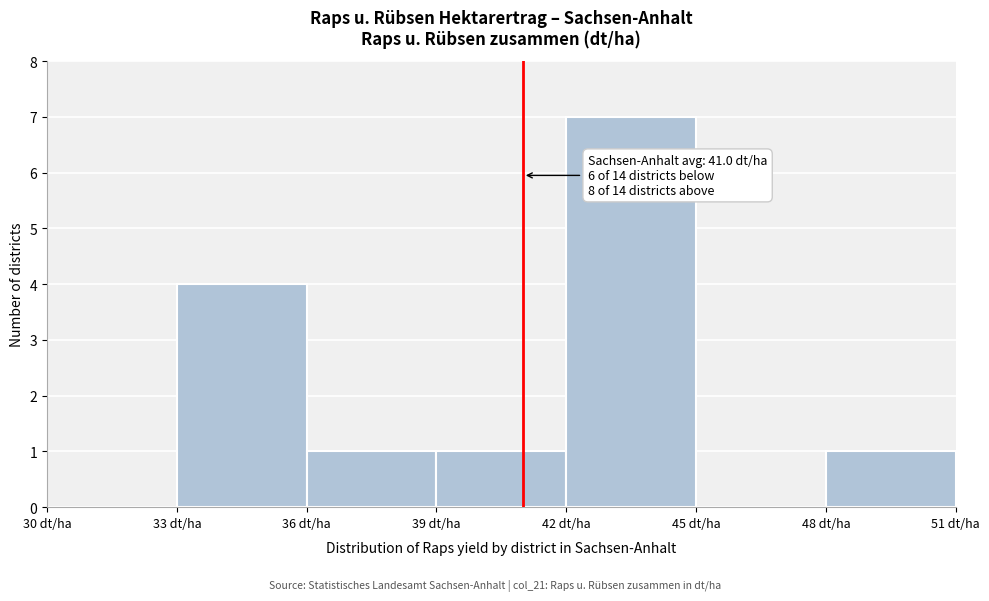

Which range on the x-axis has the tallest bar?

42 to 45